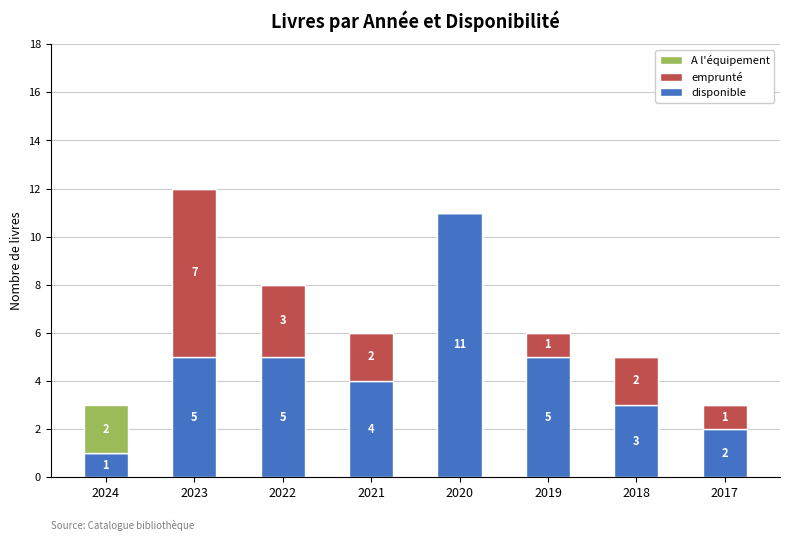

Is it true that disponible equals 5 at 2019?

True